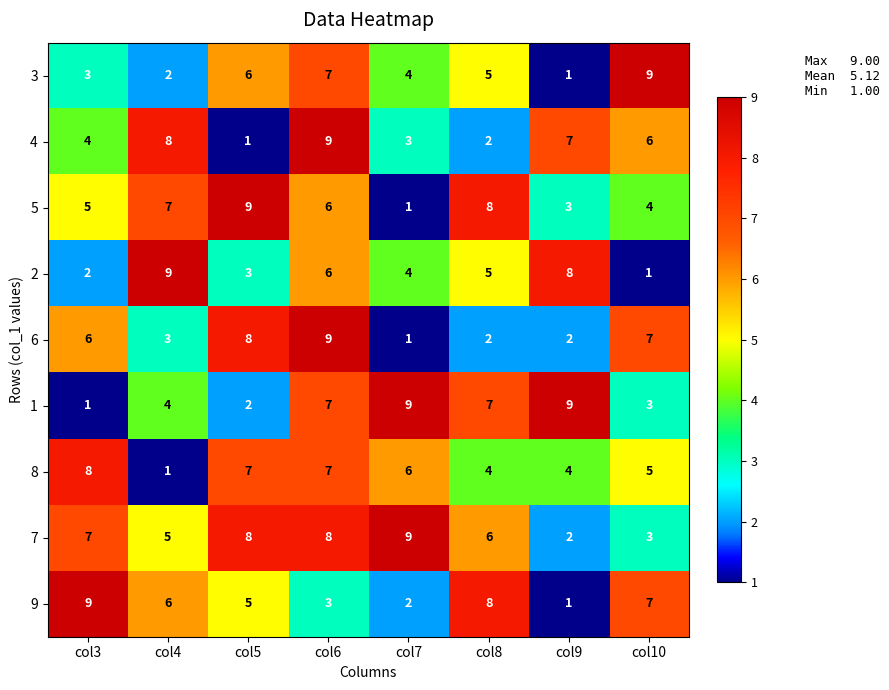

At which category is the sum across all series the highest?

col6